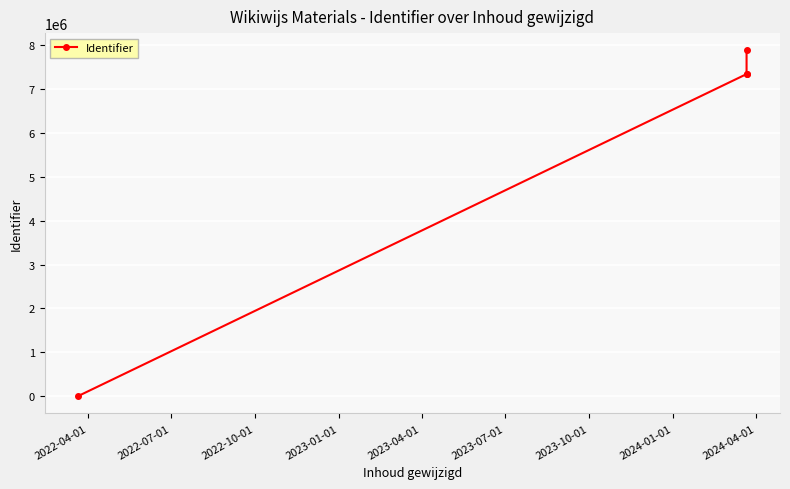

What is the average value?

5642282